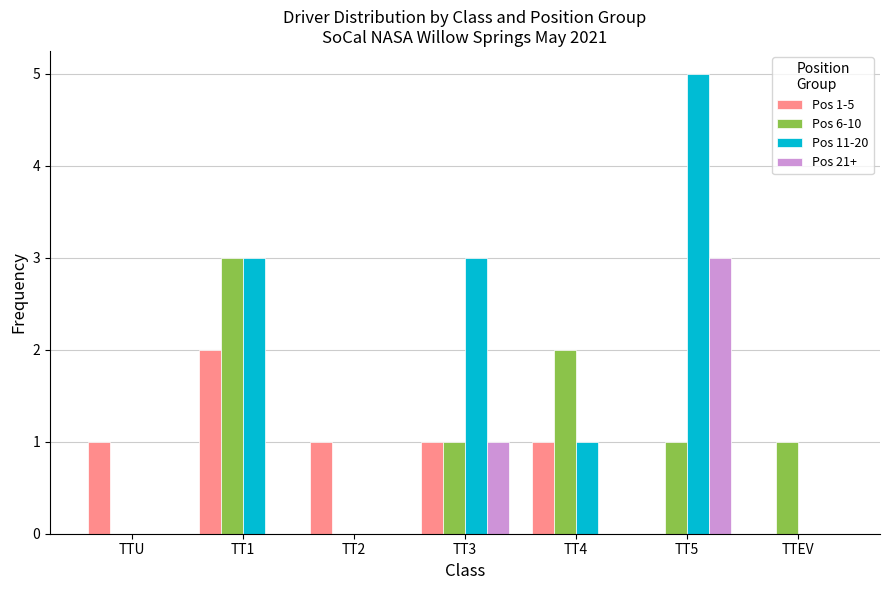

How many distinct data groups are displayed?

4